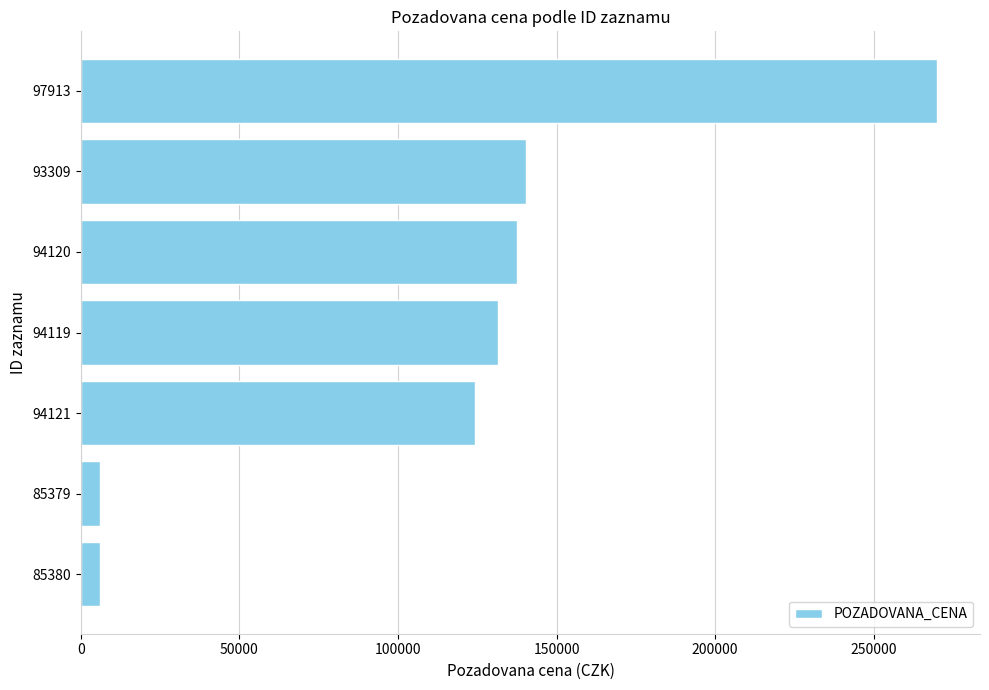

The value at 94119 is 131570. True or false?

True